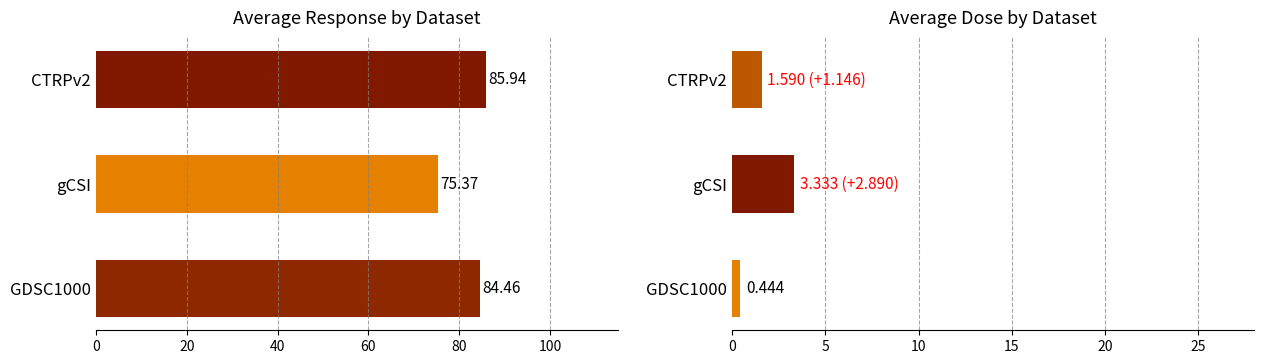

Reading left to right, list all the values displayed in this chart.

Mean Response: 84.5	75.4	85.9
Mean Dose: 0.4	3.3	1.6